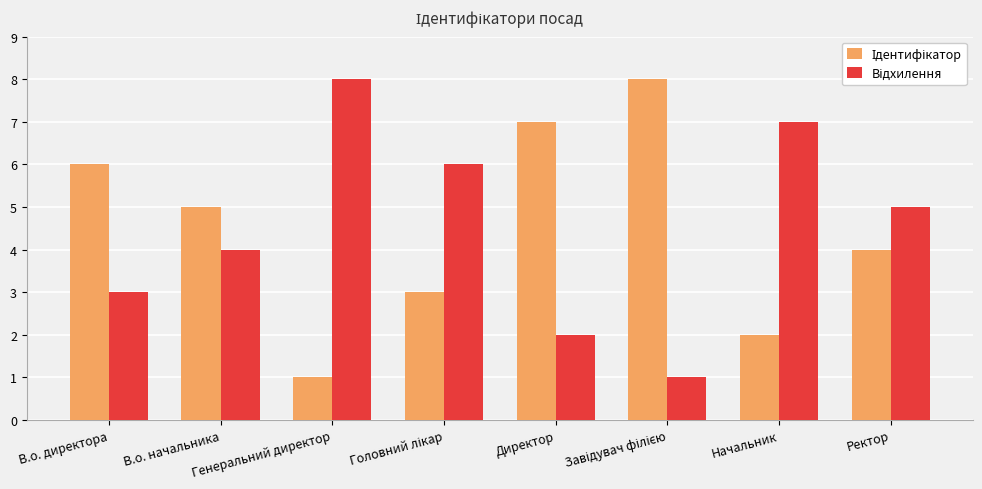

How many series are shown in this chart?

2